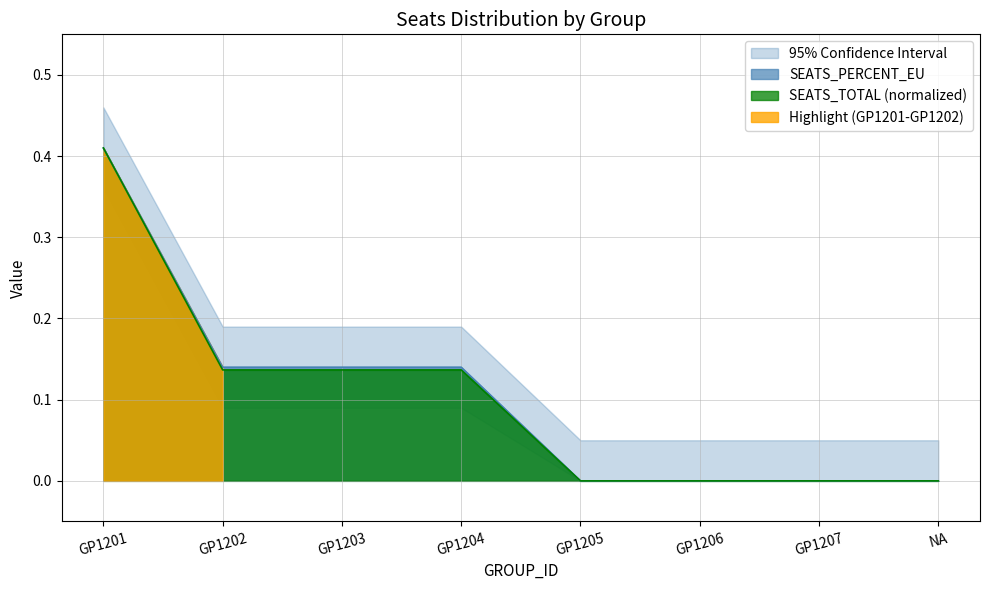

Reading left to right, list all the values displayed in this chart.

SEATS_PERCENT_EU: 0.4	0.1	0.1	0.1	0.0	0.0	0.0	0.0
SEATS_TOTAL: 0.4	0.1	0.1	0.1	0.0	0.0	0.0	0.0